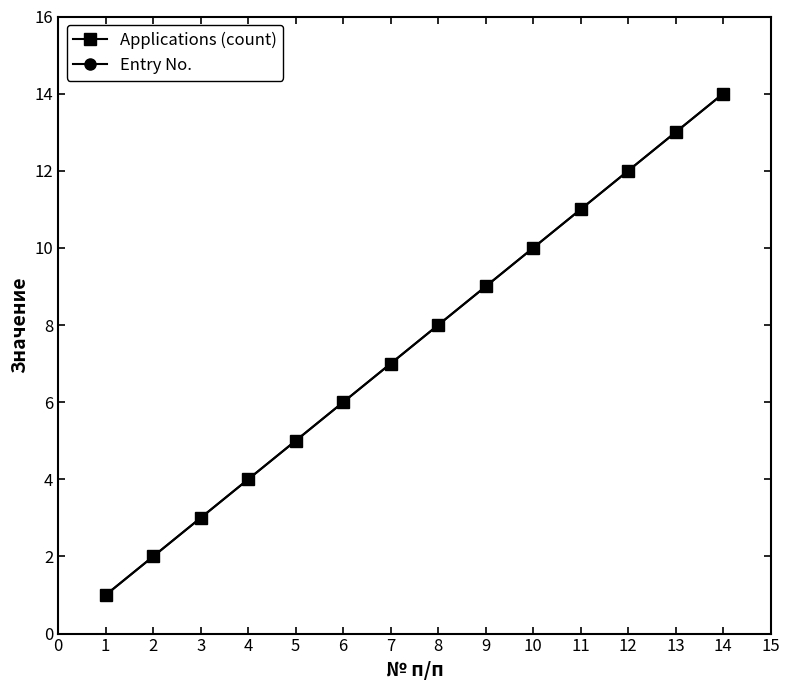

Reading left to right, what are all the values shown in this chart?

Applications (count): 1	2	3	4	5	6	7	8	9	10	11	12	13	14
Entry No.: 1	2	3	4	5	6	7	8	9	10	11	12	13	14